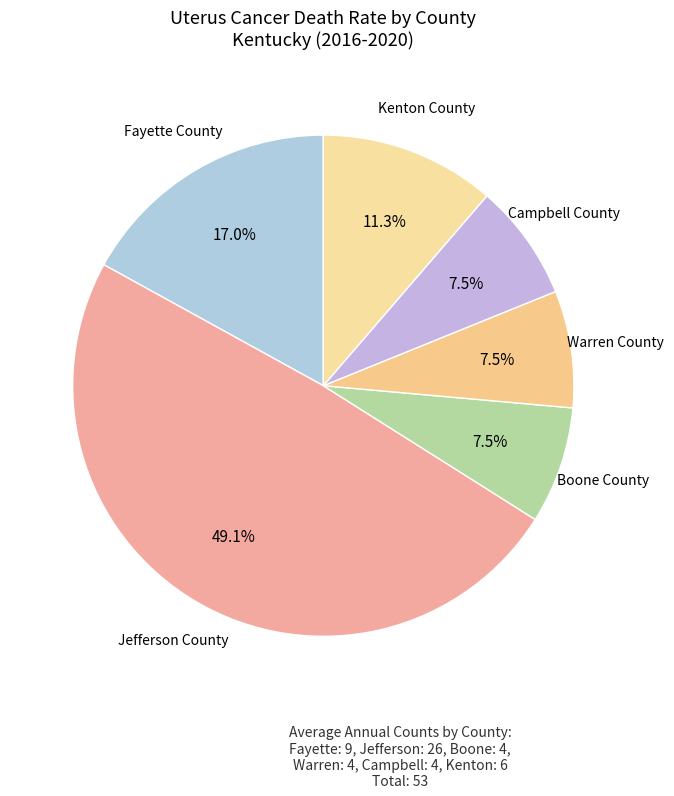

Which slice is the smallest?

Boone County